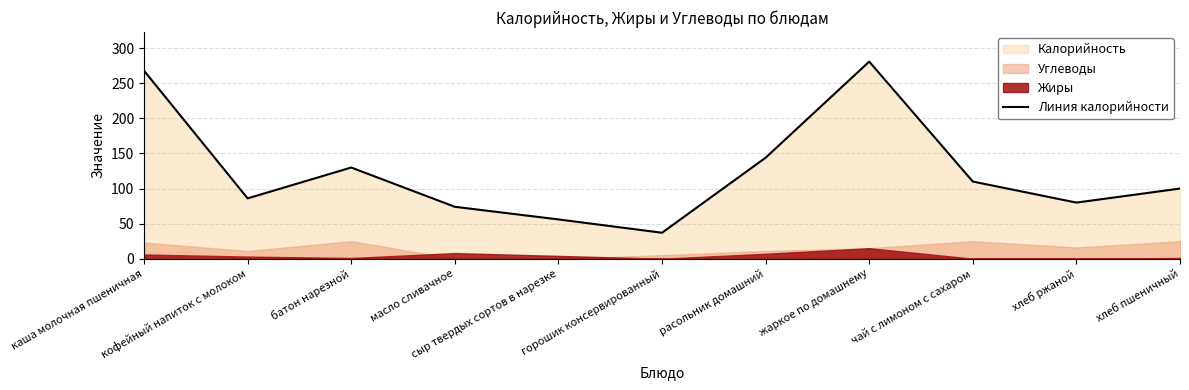

Reading right to left, extract all data points from this chart.

хлеб пшеничный=100	хлеб ржаной=80	чай с лимоном с сахаром=110	жаркое по домашнему=281	расольник домашний=144	горошик консервированный=37	сыр твердых сортов в нарезке=56	масло сливачное=74	батон нарезной=130	кофейный напиток с молоком=86	каша молочная пшеничная=268